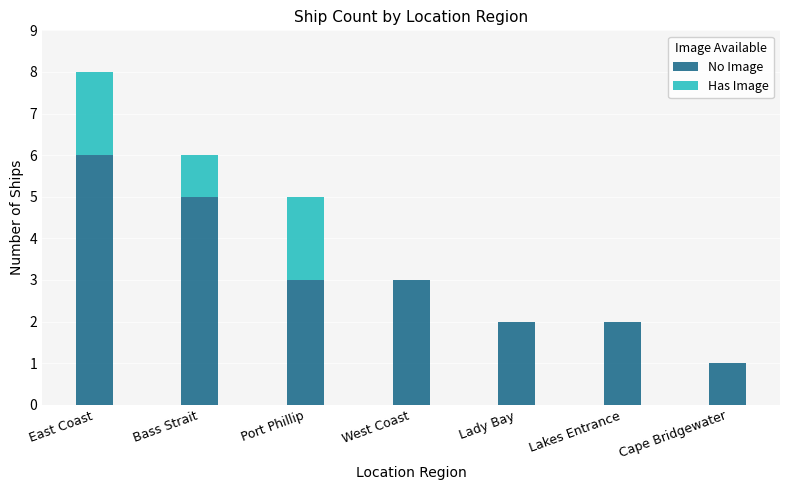

Count the No Image values in the range 2 to 5.

5